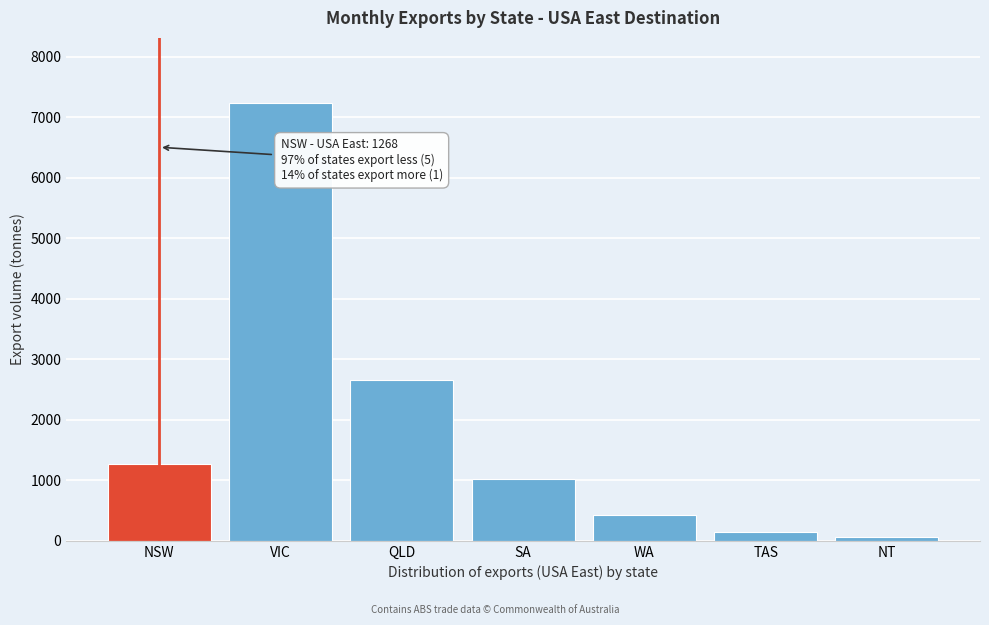

Reading right to left, extract all data points from this chart.

NT=69	TAS=152	WA=428	SA=1018	QLD=2657	VIC=7229	NSW=1268